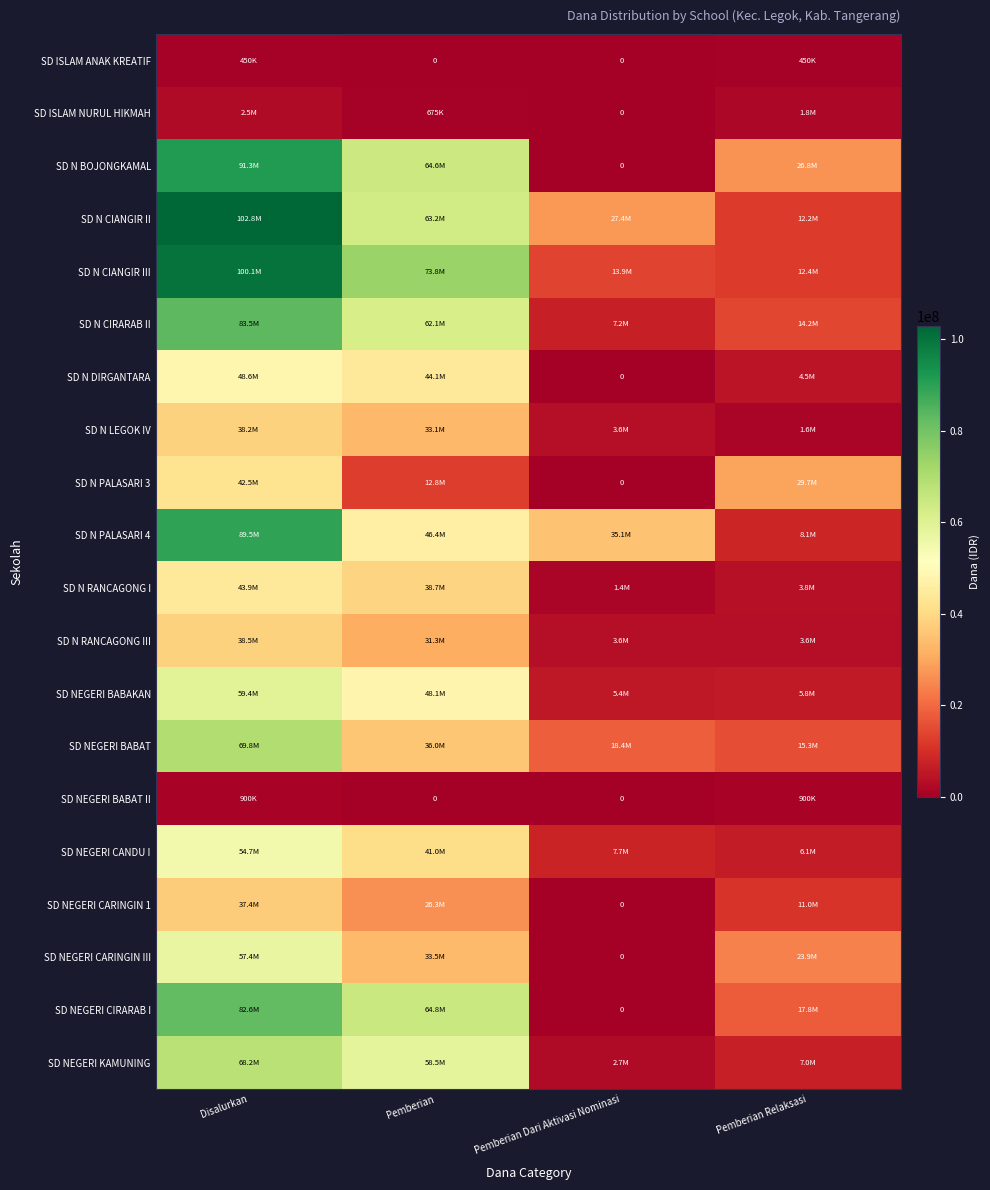

Rank the series by their maximum value, from highest to lowest.

SD N CIANGIR II, SD N CIANGIR III, SD N BOJONGKAMAL, SD N PALASARI 4, SD N CIRARAB II, SD NEGERI CIRARAB I, SD NEGERI BABAT, SD NEGERI KAMUNING, SD NEGERI BABAKAN, SD NEGERI CARINGIN III, SD NEGERI CANDU I, SD N DIRGANTARA, SD N RANCAGONG I, SD N PALASARI 3, SD N RANCAGONG III, SD N LEGOK IV, SD NEGERI CARINGIN 1, SD ISLAM NURUL HIKMAH, SD NEGERI BABAT II, SD ISLAM ANAK KREATIF